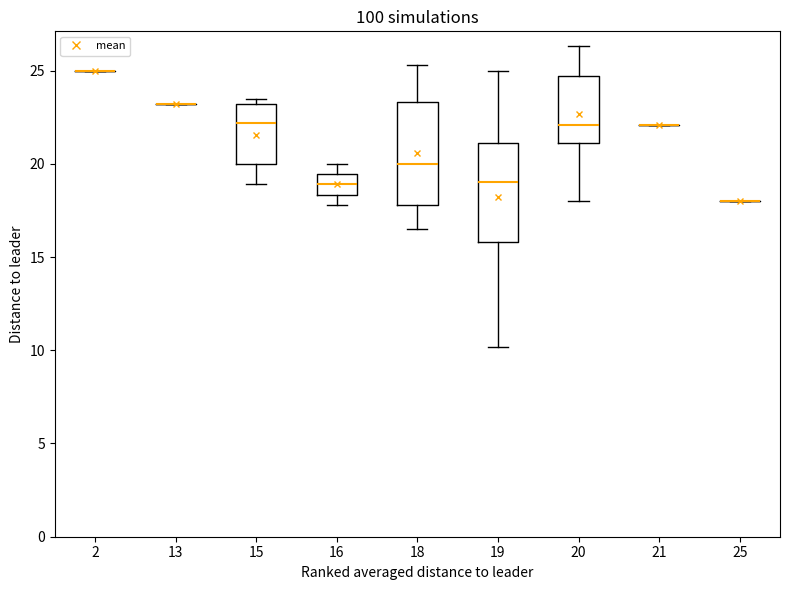

Reading left to right, read every box against the y-axis: the position of its median line, the range the box covers, and the ends of its whiskers. The values are not printed on the chart, so give them approximately, as read against the axis.

2: box collapsed to a line at 25.0, whiskers 25.0 to 25.0
13: box collapsed to a line at 23.0, whiskers 23.0 to 23.0
15: median 22.0, box 20.0 to 23.0, whiskers 19.0 to 23.5
16: median 19.0, box 18.5 to 19.5, whiskers 18.0 to 20.0
18: median 20.0, box 18.0 to 23.5, whiskers 16.5 to 25.5
19: median 19.0, box 16.0 to 21.0, whiskers 10.0 to 25.0
20: median 22.0, box 21.0 to 24.5, whiskers 18.0 to 26.5
21: box collapsed to a line at 22.0, whiskers 22.0 to 22.0
25: box collapsed to a line at 18.0, whiskers 18.0 to 18.0